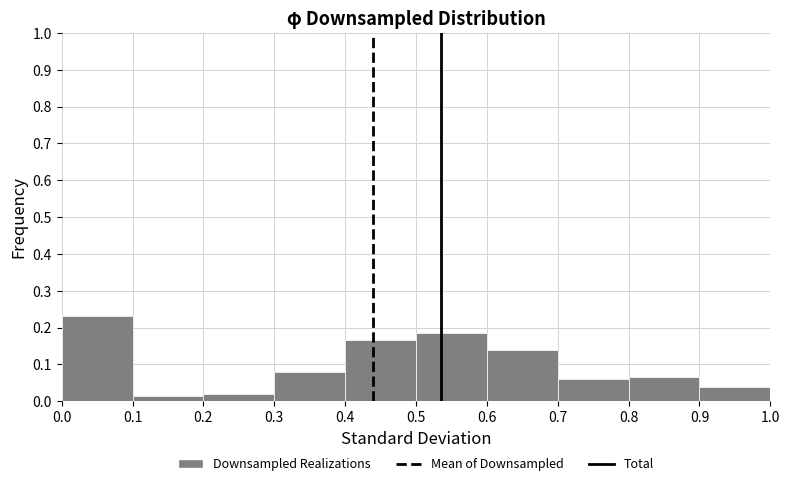

How tall is the bar that spans 0.7 to 0.8 on the x-axis? The values are not printed on the chart, so give them approximately, as read against the axis.

0.06